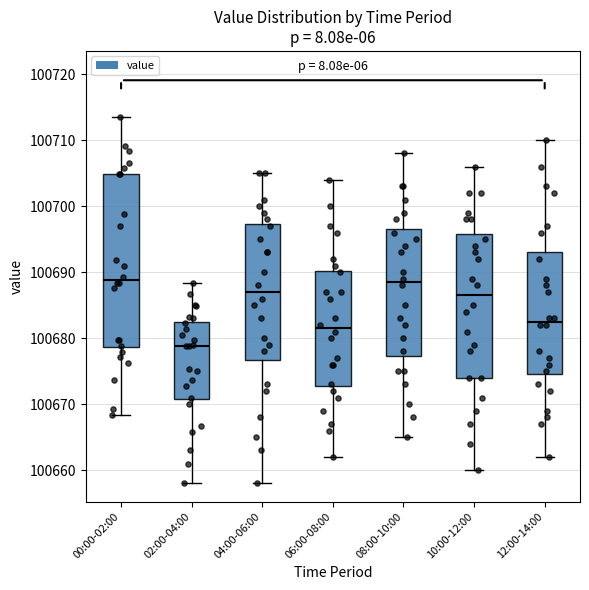

Reading left to right, read every box against the y-axis: the position of its median line, the range the box covers, and the ends of its whiskers. The values are not printed on the chart, so give them approximately, as read against the axis.

00:00-02:00: median 100689, box 100679 to 100705, whiskers 100668 to 100714
02:00-04:00: median 100679, box 100671 to 100682, whiskers 100658 to 100688
04:00-06:00: median 100687, box 100677 to 100697, whiskers 100658 to 100705
06:00-08:00: median 100682, box 100673 to 100690, whiskers 100662 to 100704
08:00-10:00: median 100689, box 100677 to 100697, whiskers 100665 to 100708
10:00-12:00: median 100687, box 100674 to 100696, whiskers 100660 to 100706
12:00-14:00: median 100683, box 100675 to 100693, whiskers 100662 to 100710